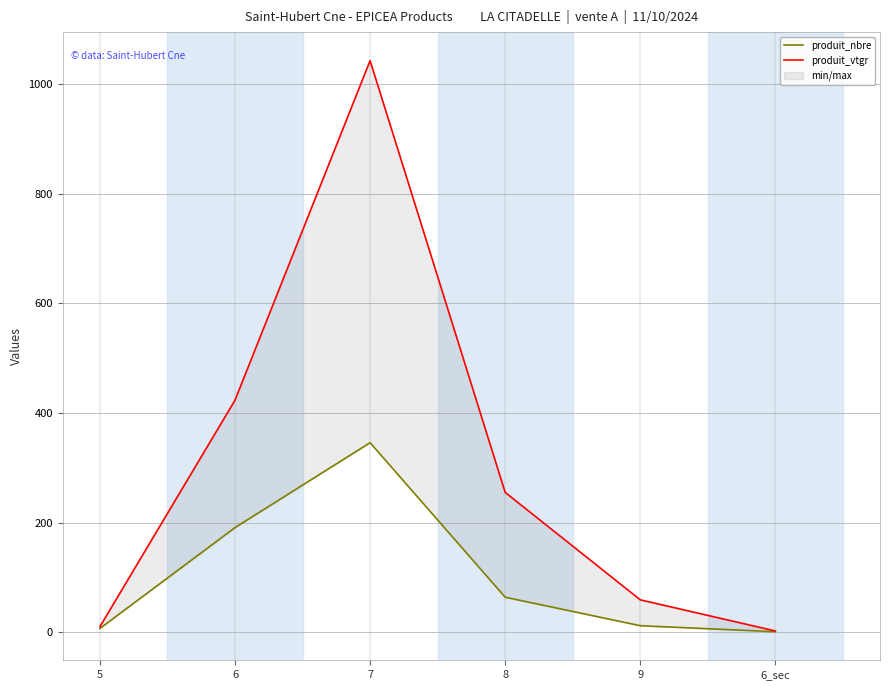

What is the sum of all produit_nbre values?

621.0